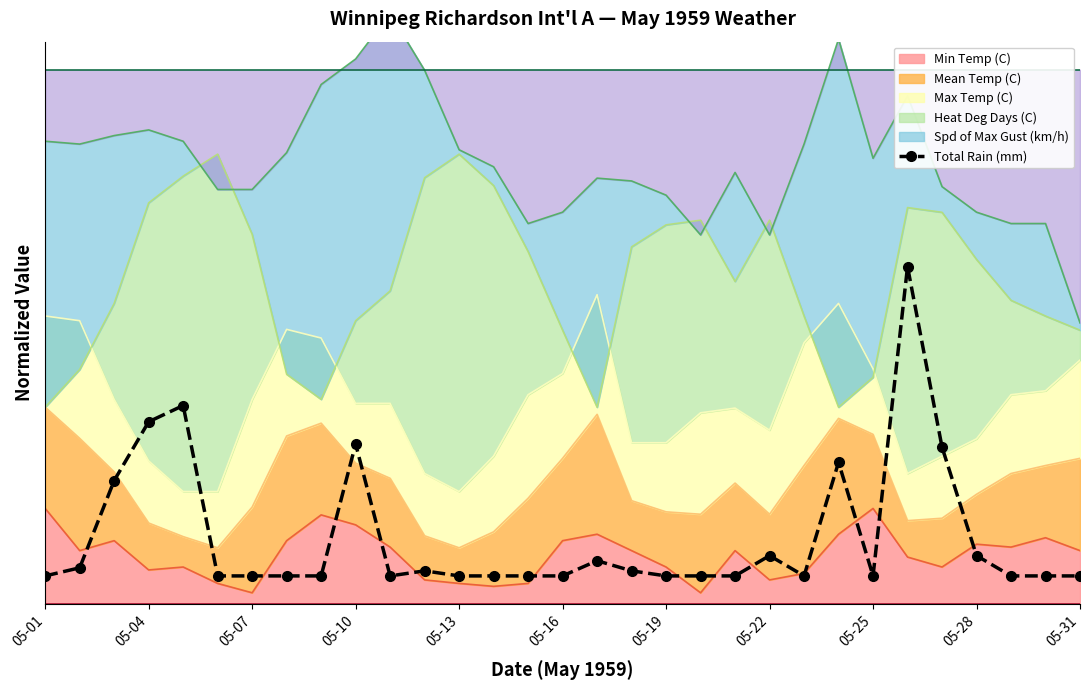

What is the maximum value shown in the chart?

0.6